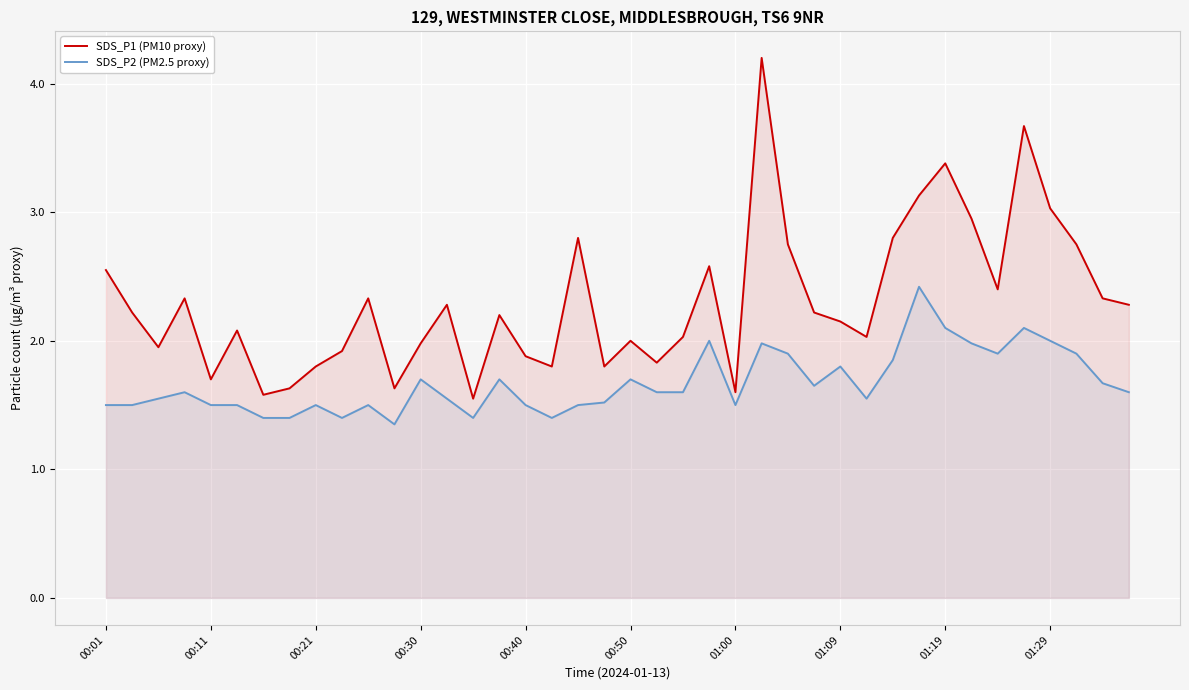

Which series has the largest total across all categories?

SDS_P1 (PM10 proxy)